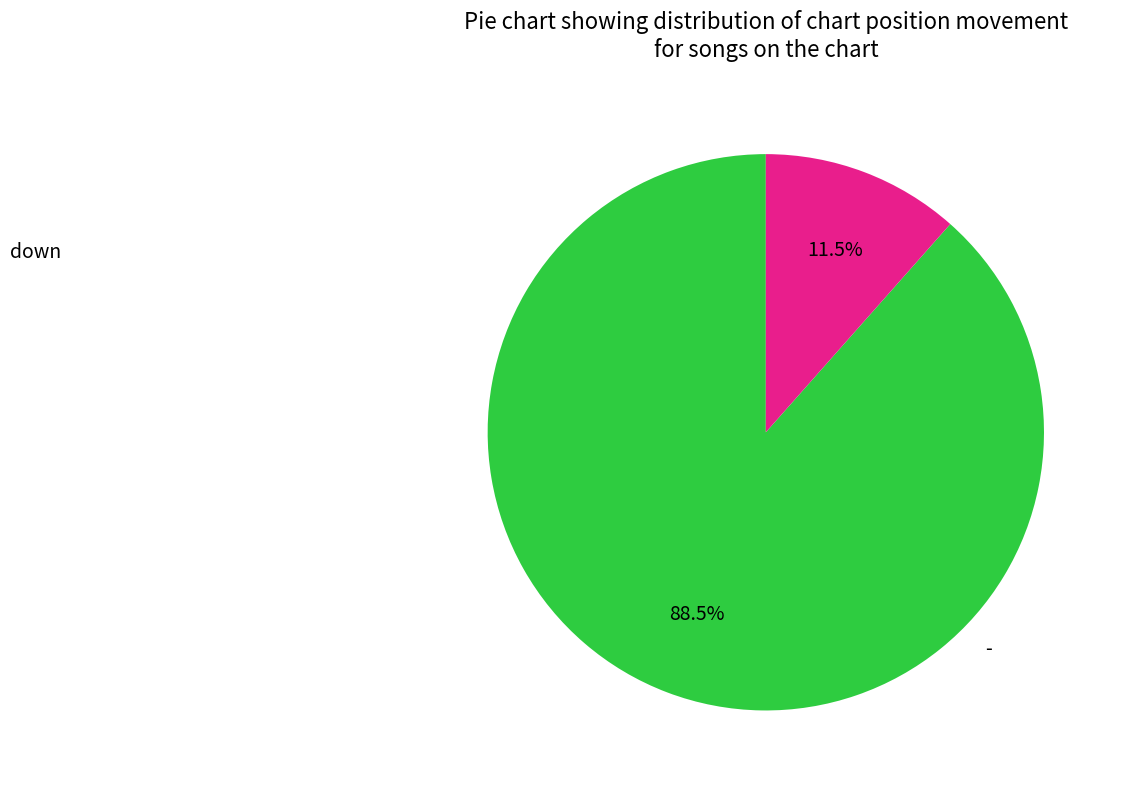

Is there a majority slice in this chart?

Yes